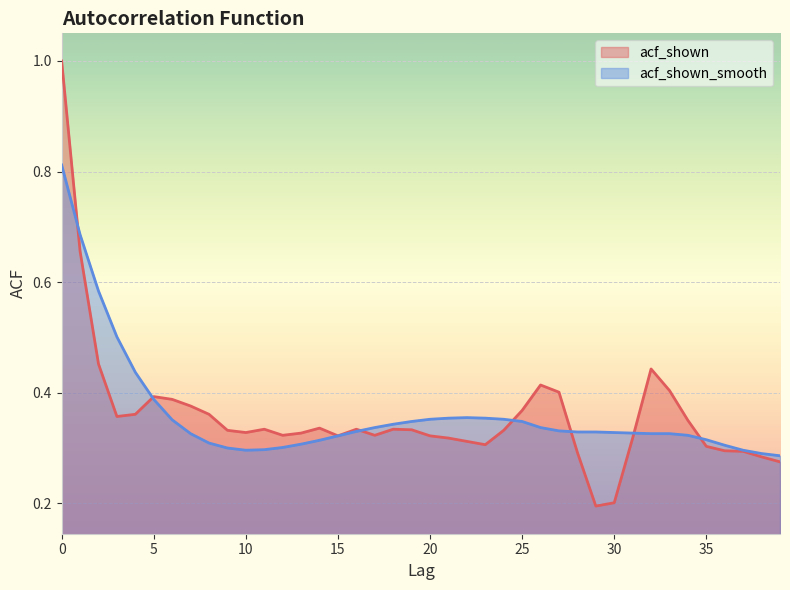

What is the maximum value shown in the chart?

1.0